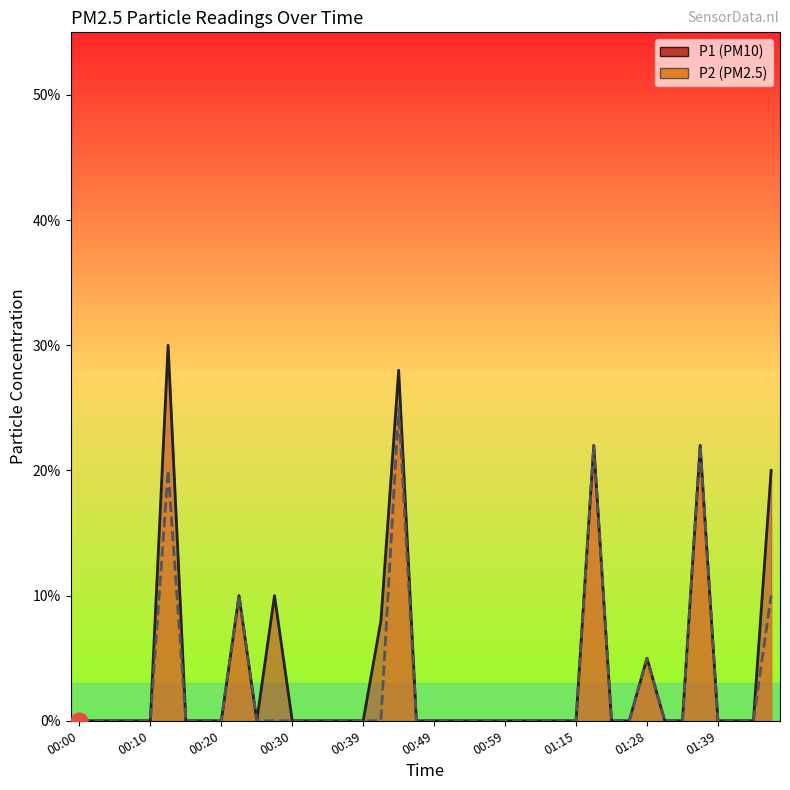

Which series has the largest total across all categories?

P1